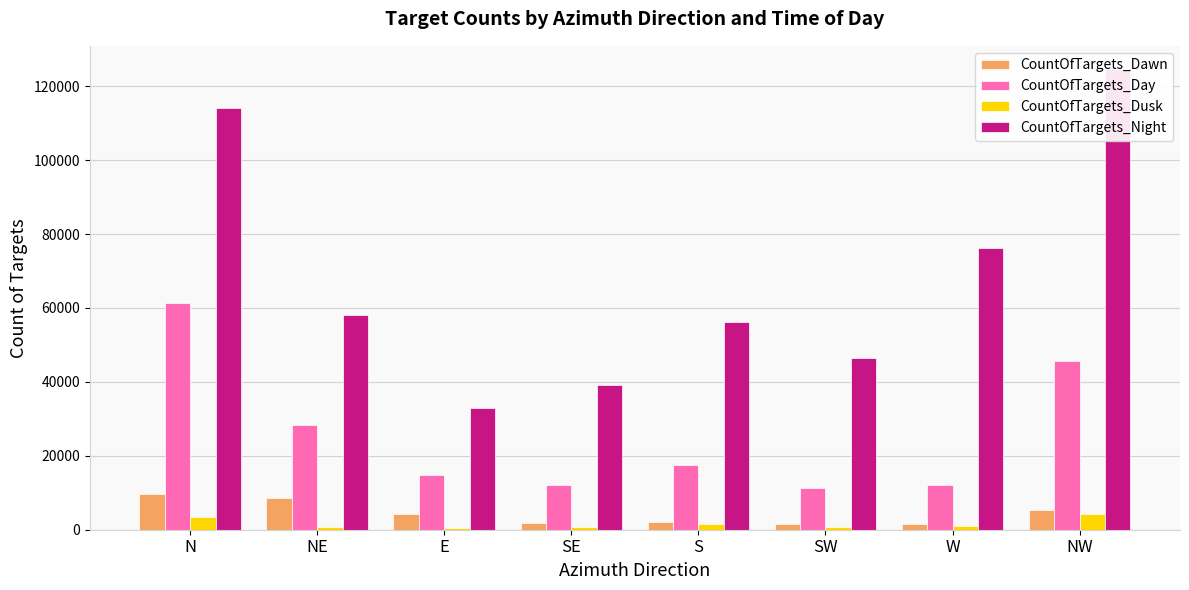

Are the bars grouped side by side (vs. stacked)?

Yes